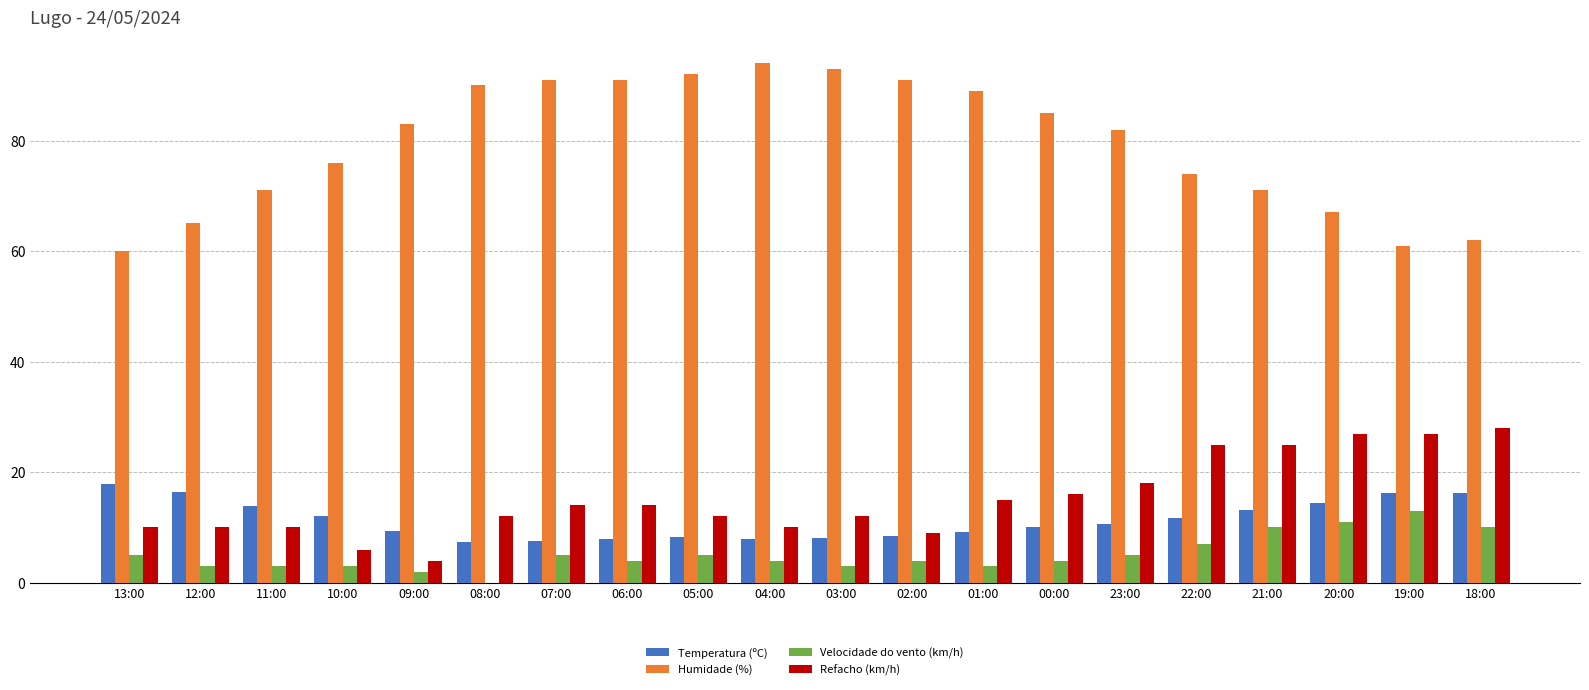

What is the greatest value displayed?

94.0